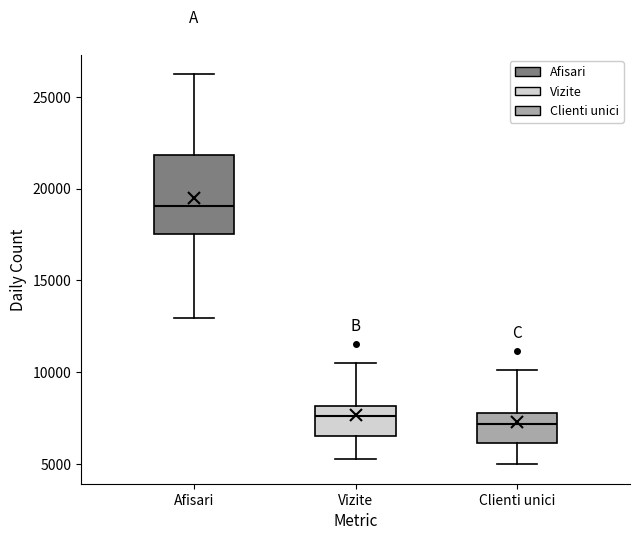

Comparing the boxes themselves (not the whiskers), which one is the tallest?

Afisari